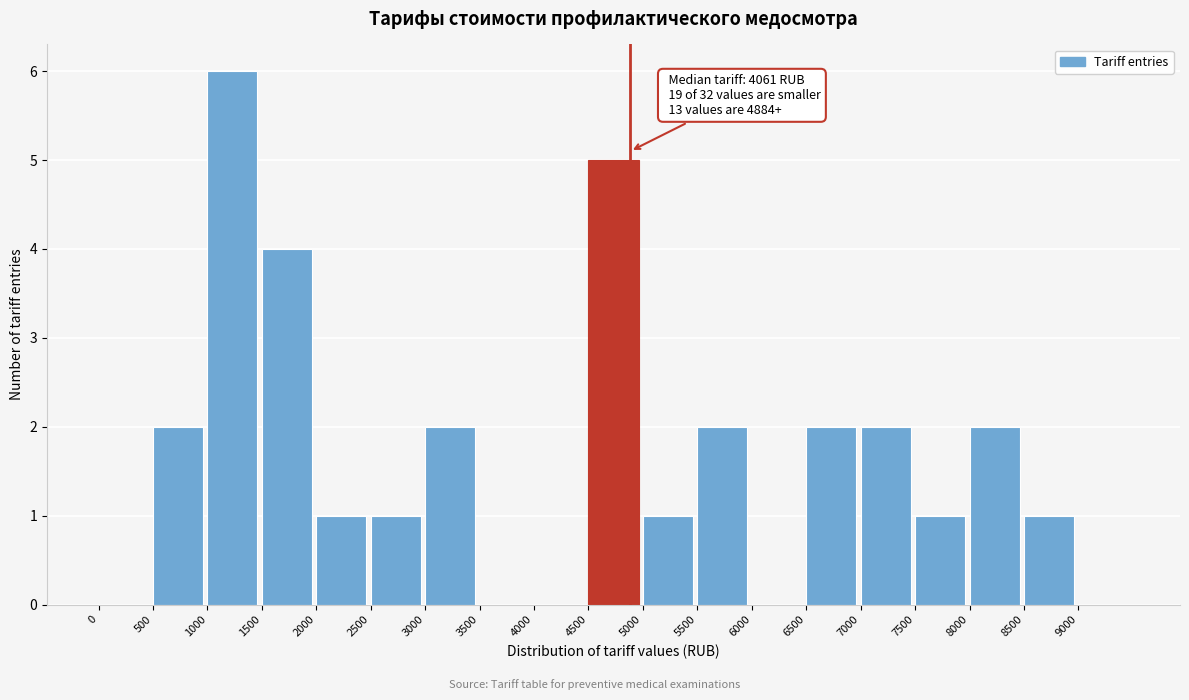

Over which range of the x-axis is the bar tallest?

1000 to 1500